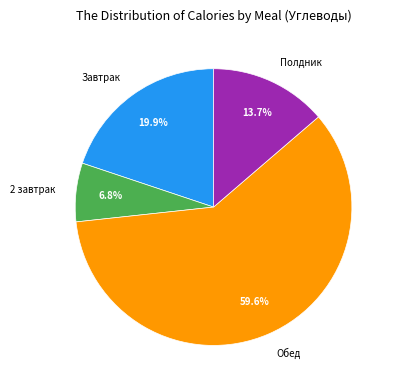

How many slices are in this pie chart?

4